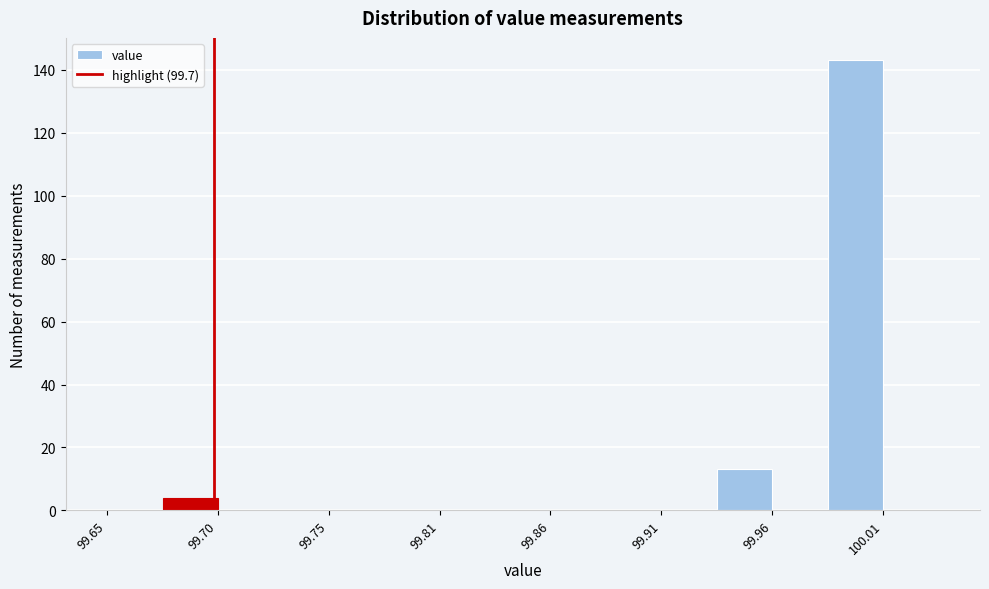

Around what value on the x-axis is the tallest bar? Give the approximate position of its centre, as read against the axis.

100.00